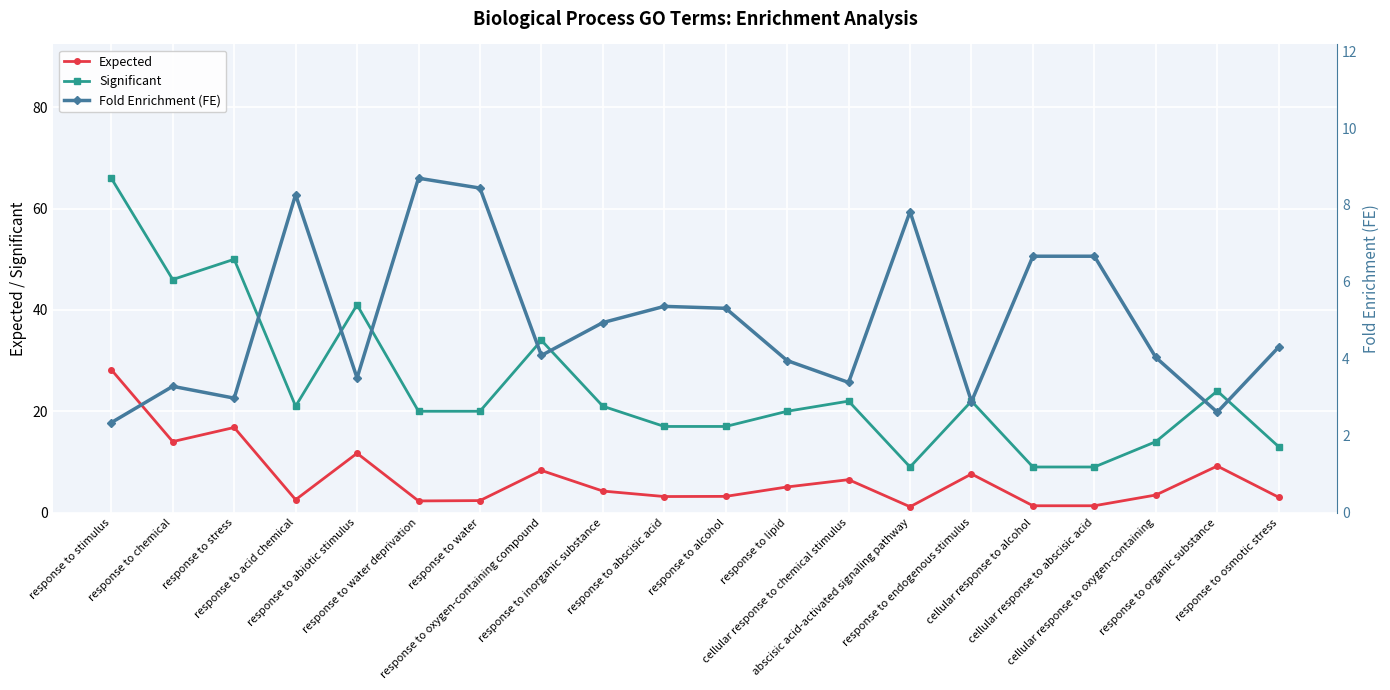

What is the spread (max minus min) of values at response to inorganic substance?

16.8